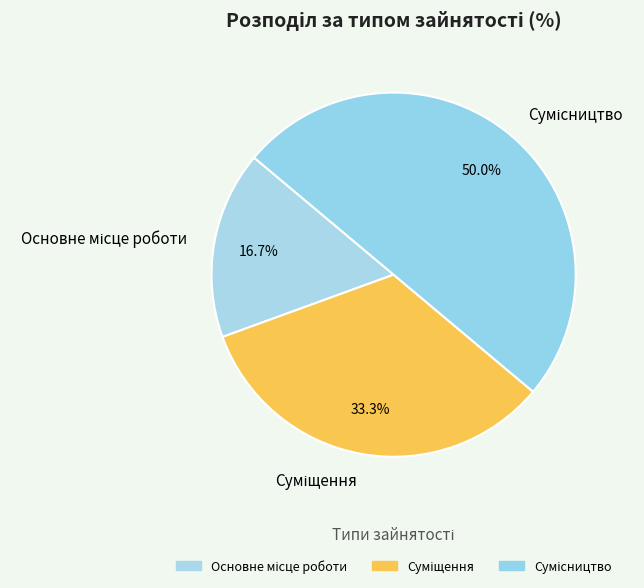

Count the number of slices in the pie.

3